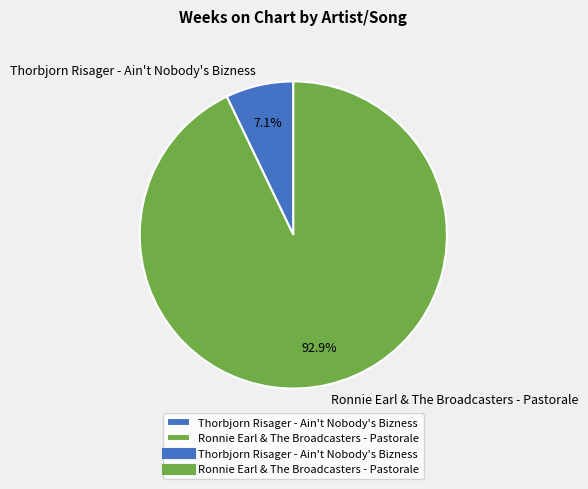

To the nearest percent, what is the difference between the largest and smallest slice percentages?

86%